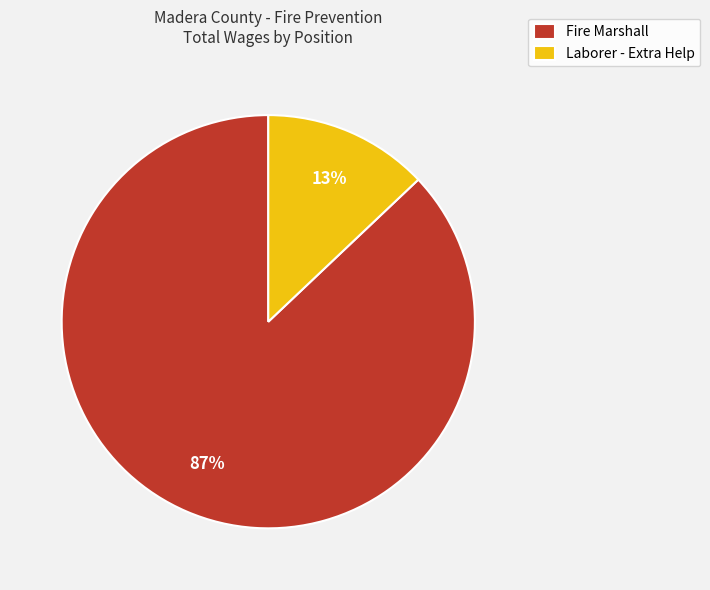

Is the sum of Laborer - Extra Help and Fire Marshall greater than half?

Yes